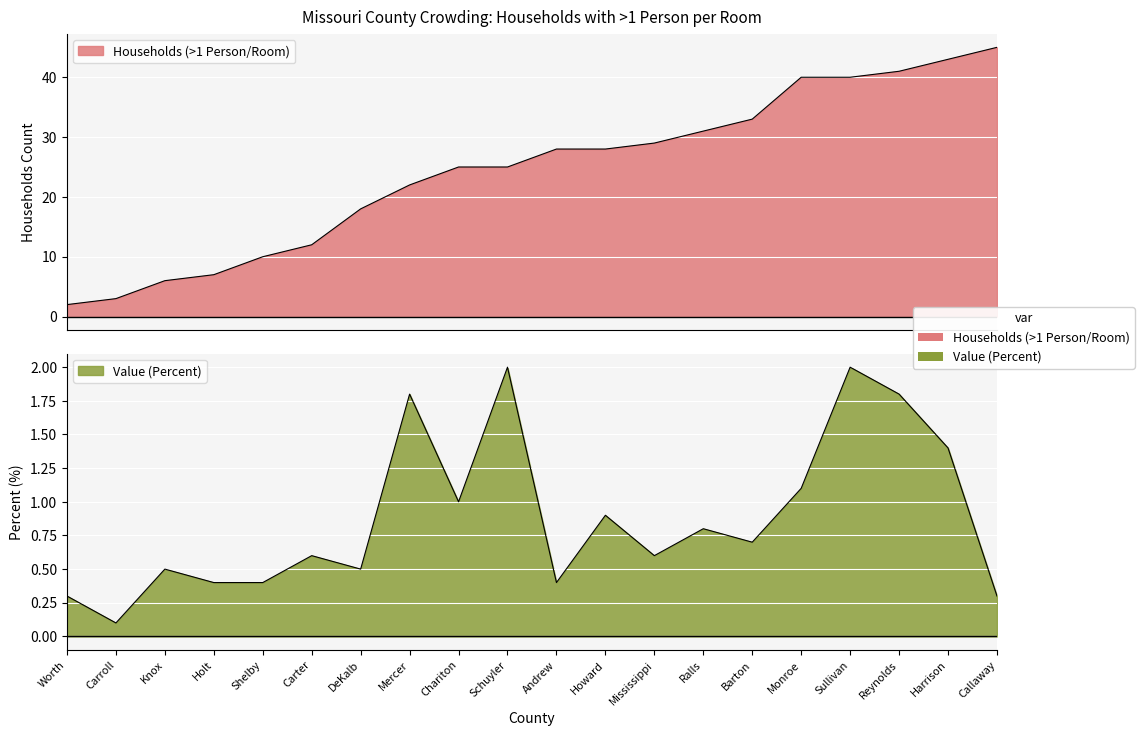

Which has a higher value, Harrison or Mississippi?

Harrison